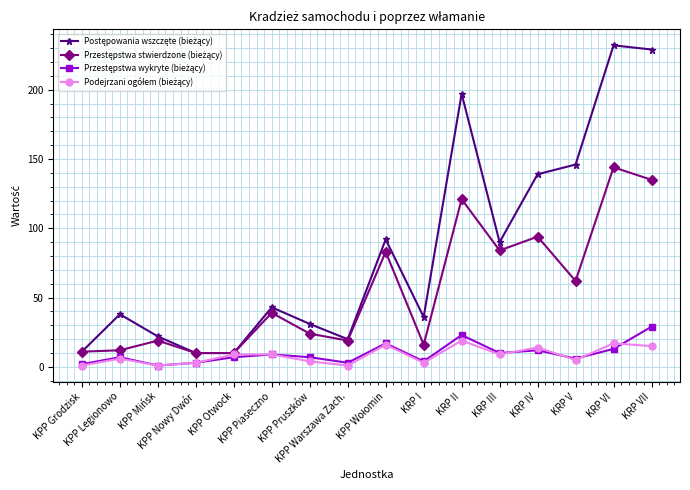

What is the greatest value displayed?

232